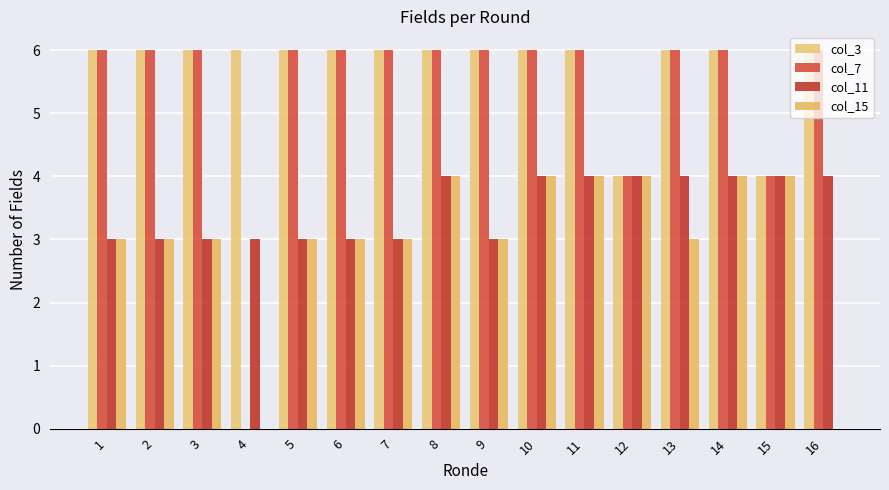

What is the approximate value of col_15 at 10?

4